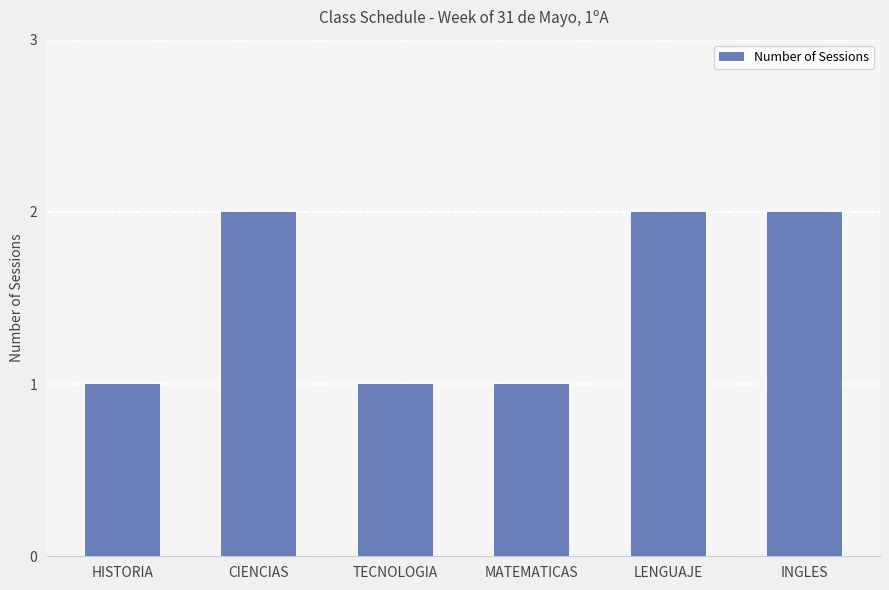

What is the value of the 2nd bar from the left?

2